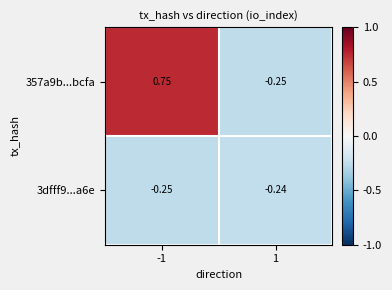

Is the value of 3dfff9...a6e at -1 greater than the value of 357a9b...bcfa at -1?

No